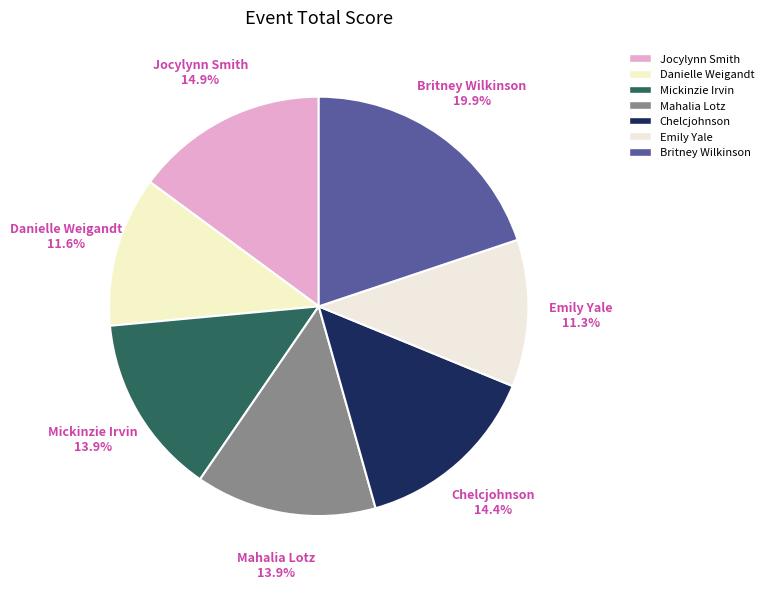

How many segments does this pie chart have?

7